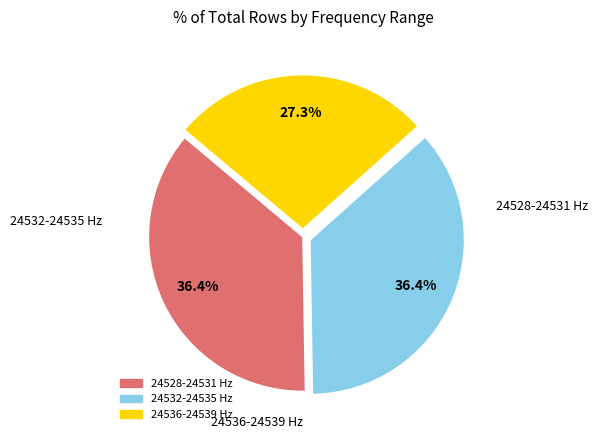

Is there any slice that represents more than half of the pie?

No